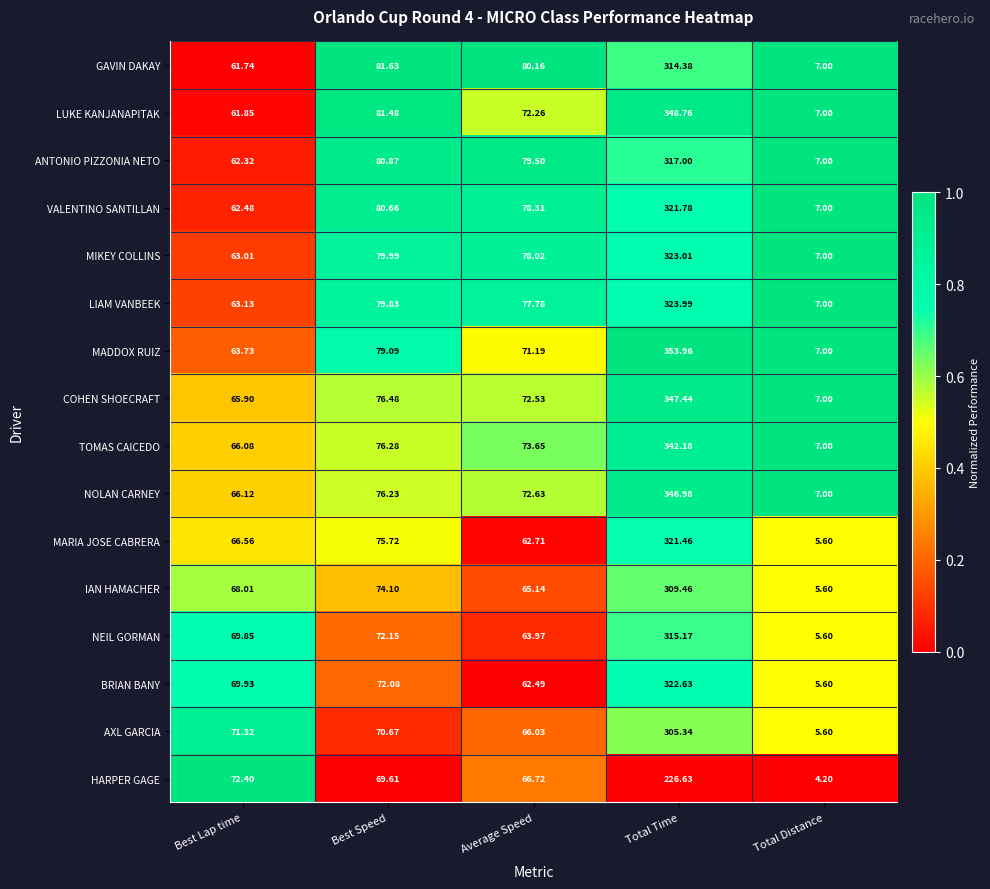

At which category does the chart reach its minimum across all series?

Total Distance